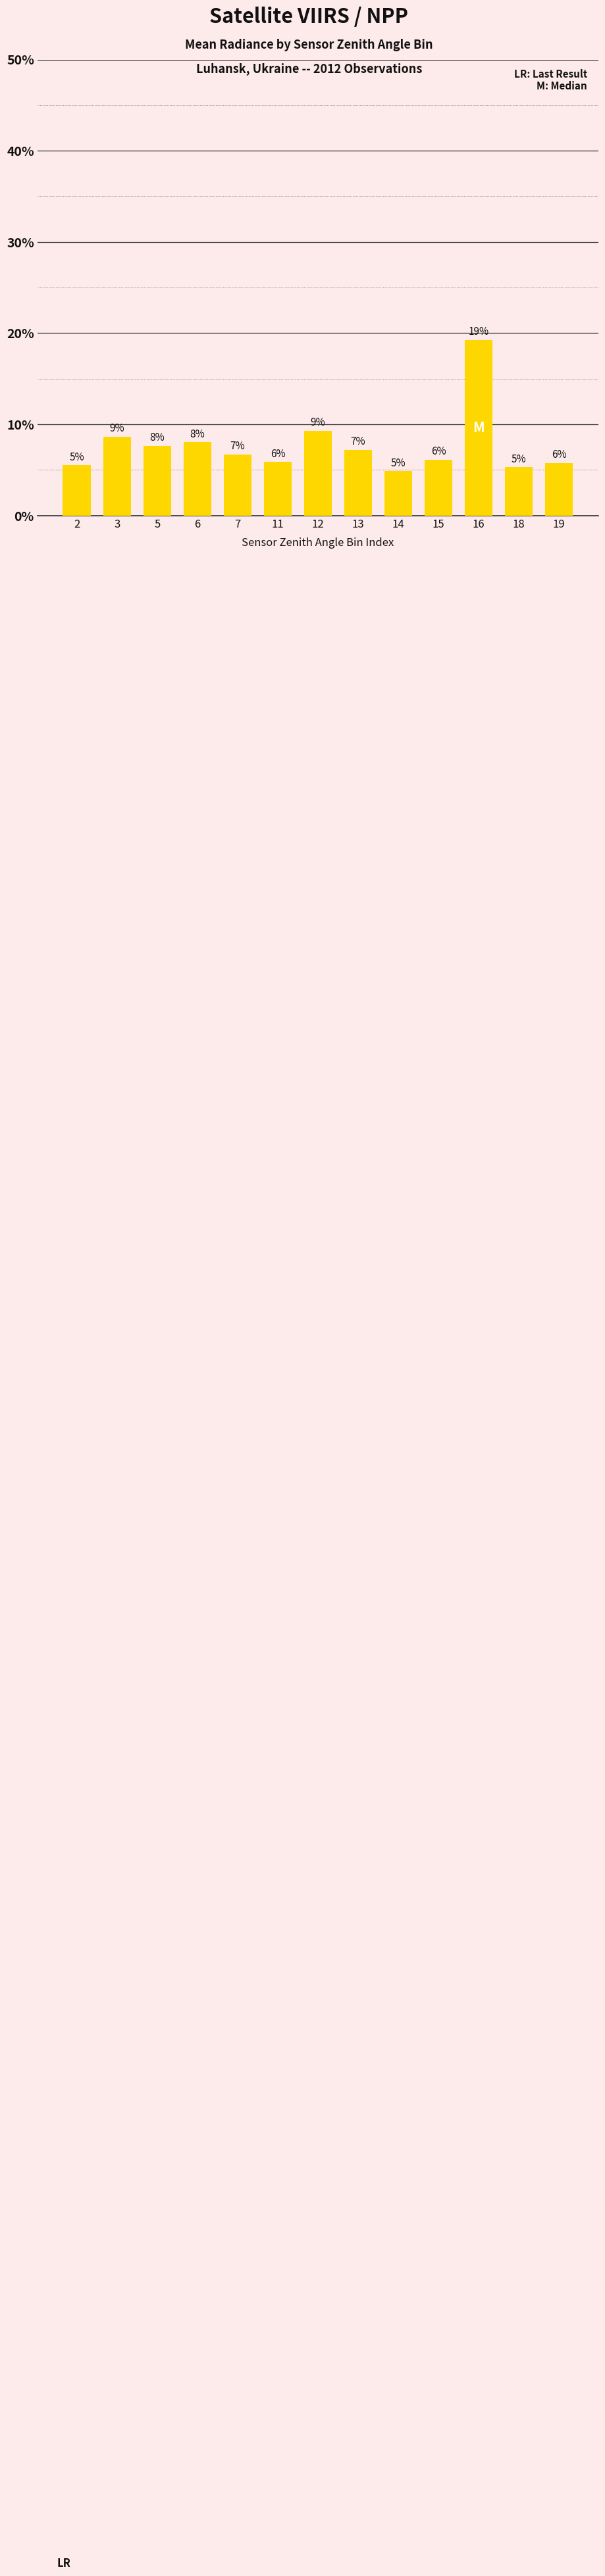

What is the smallest value displayed?

4.8